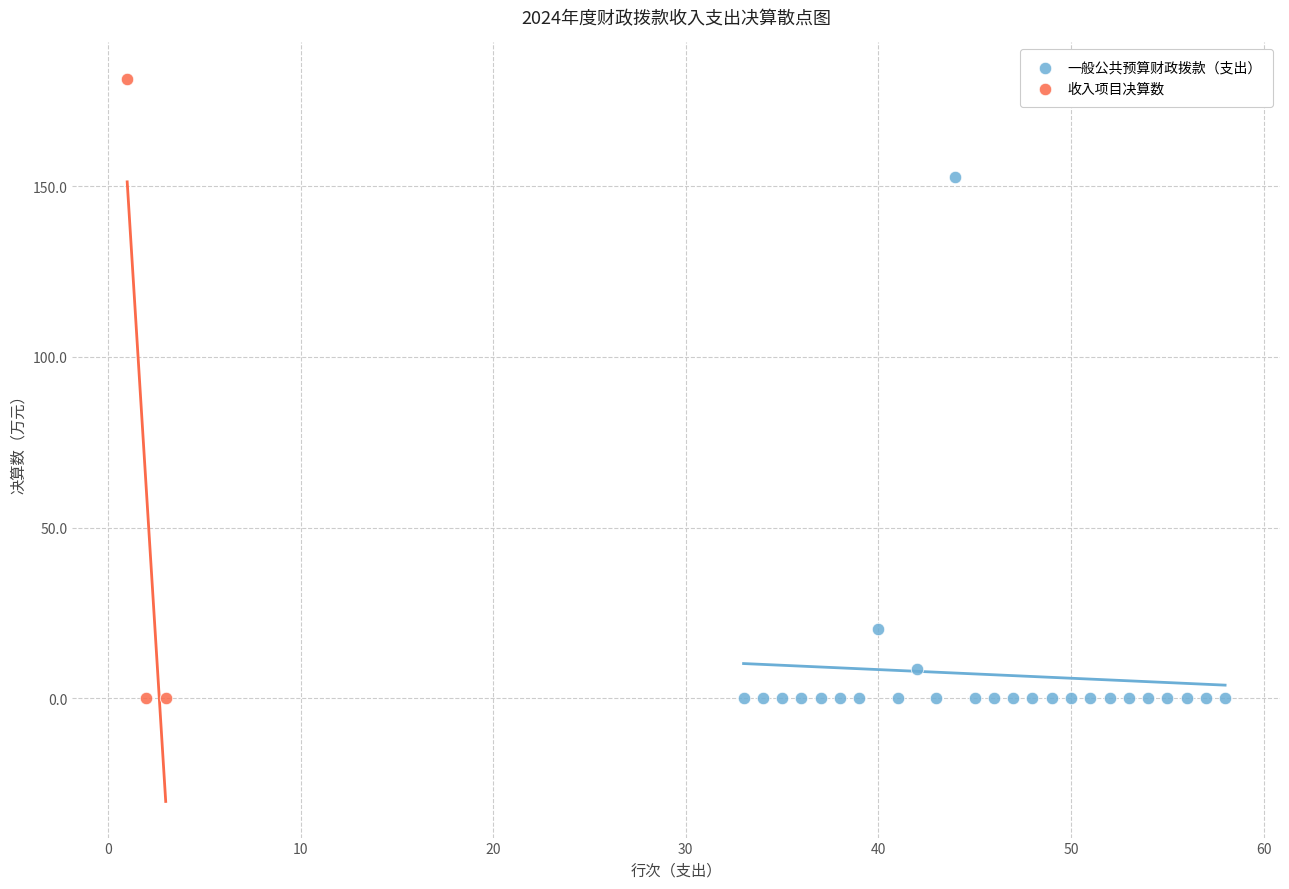

Which series has the widest spread of Y values?

收入项目决算数